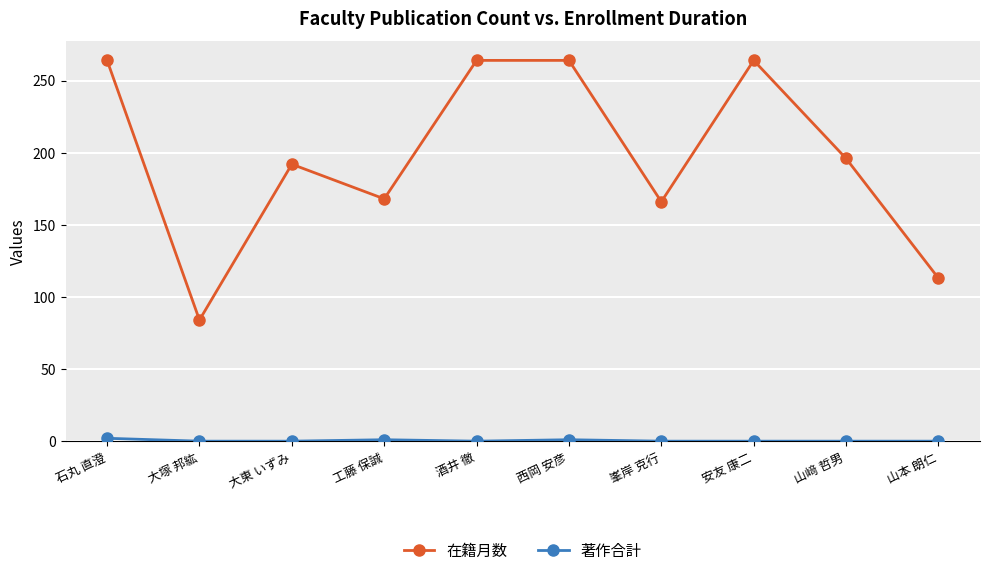

At which category does 在籍月数 reach its first local peak?

大東 いずみ